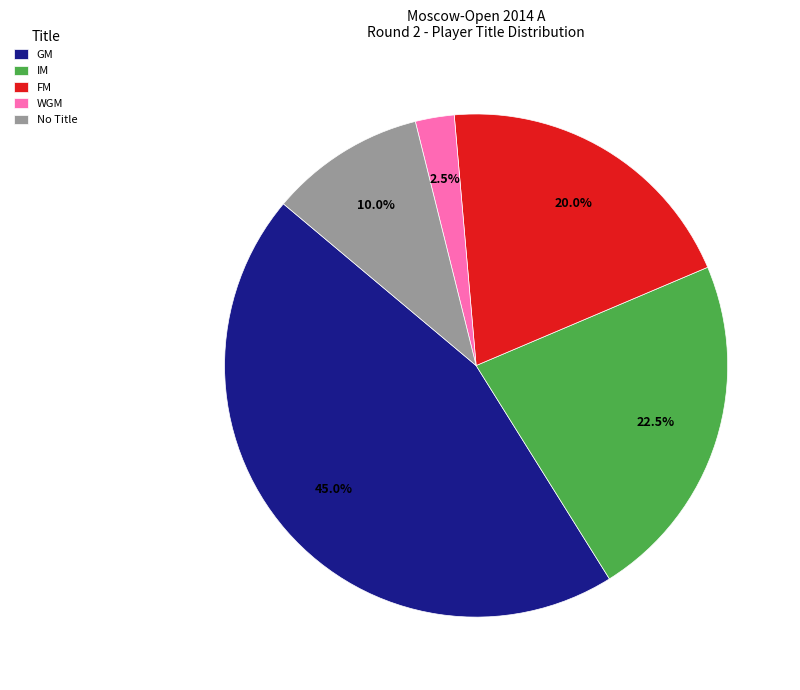

Rank the categories by value from highest to lowest.

GM, IM, FM, No Title, WGM